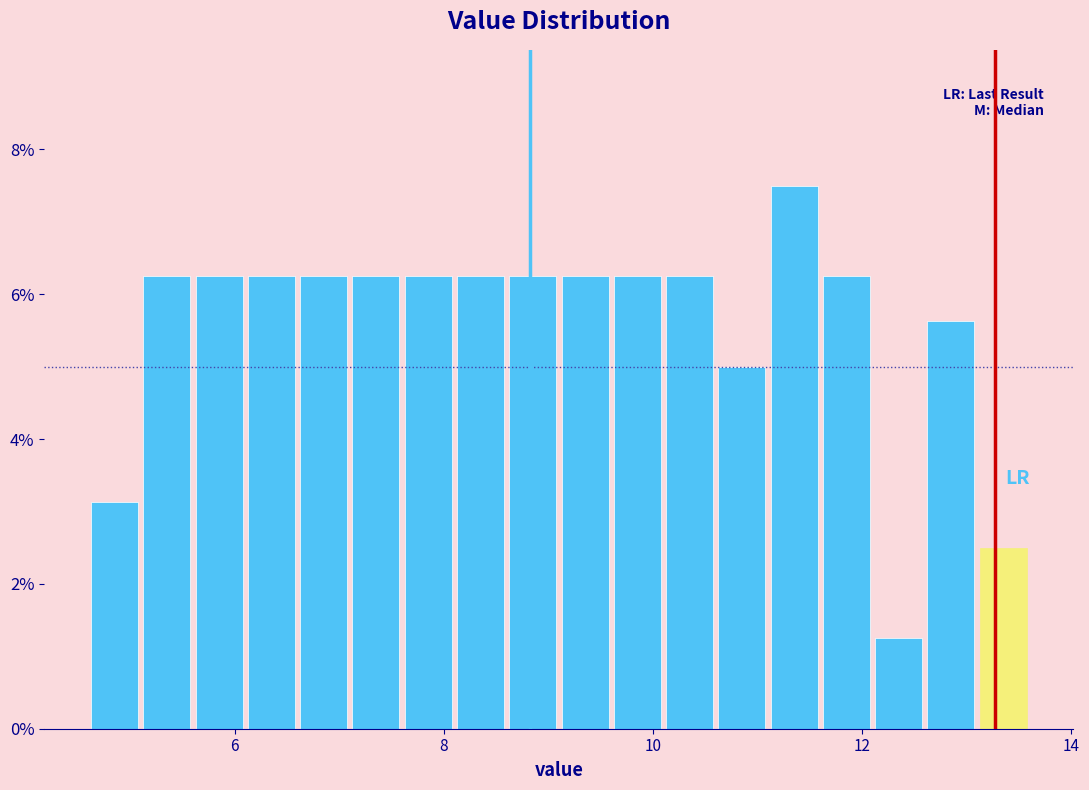

Read against the x-axis, roughly where is the centre of the tallest bar?

11.4